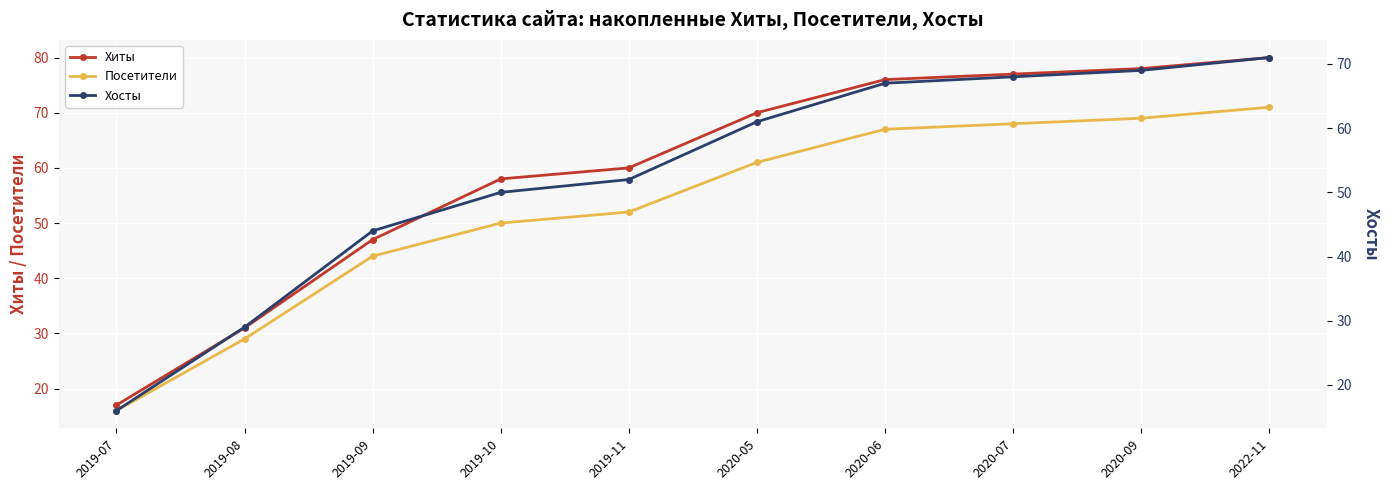

Where is Хосты nearest to the value 43?

2019-09